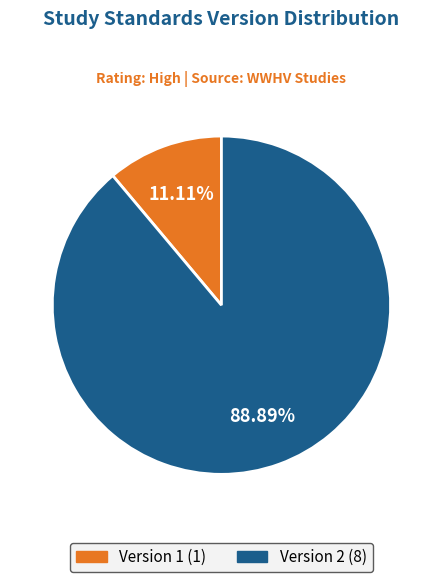

How many slices are in this pie chart?

2